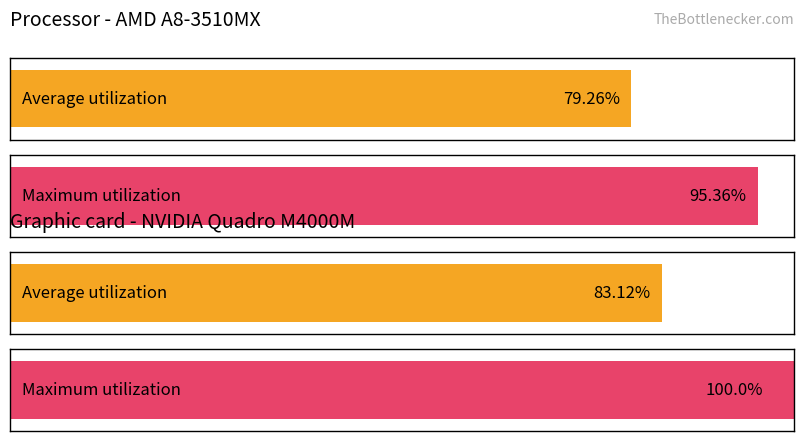

The Average utilization series shows 34.2 at Petersen. True or false?

False